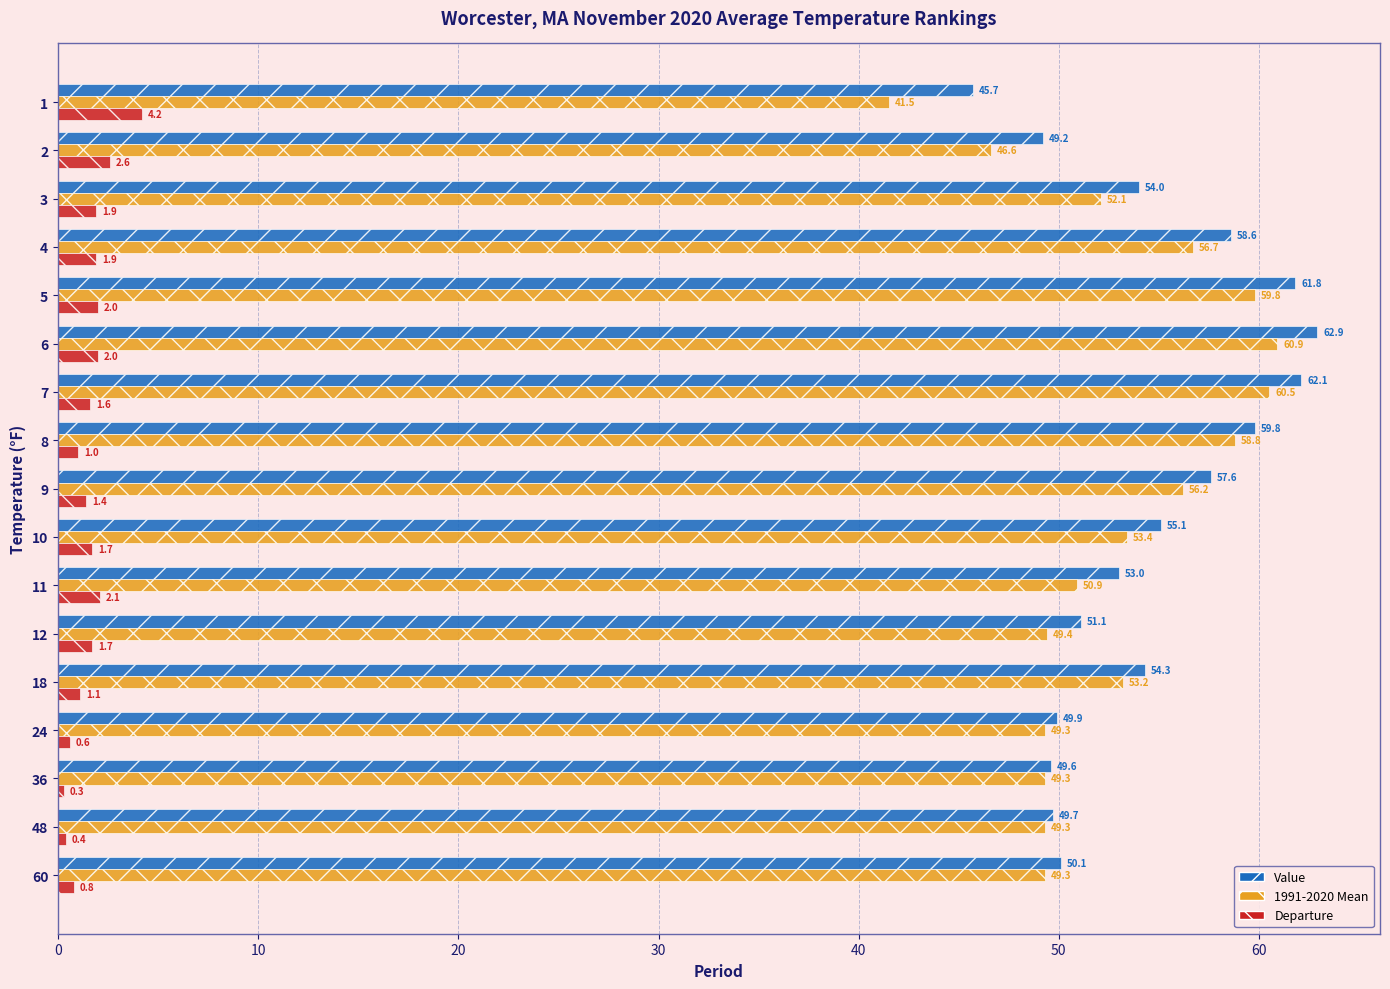

What is the approximate value of Departure at 11?

2.1